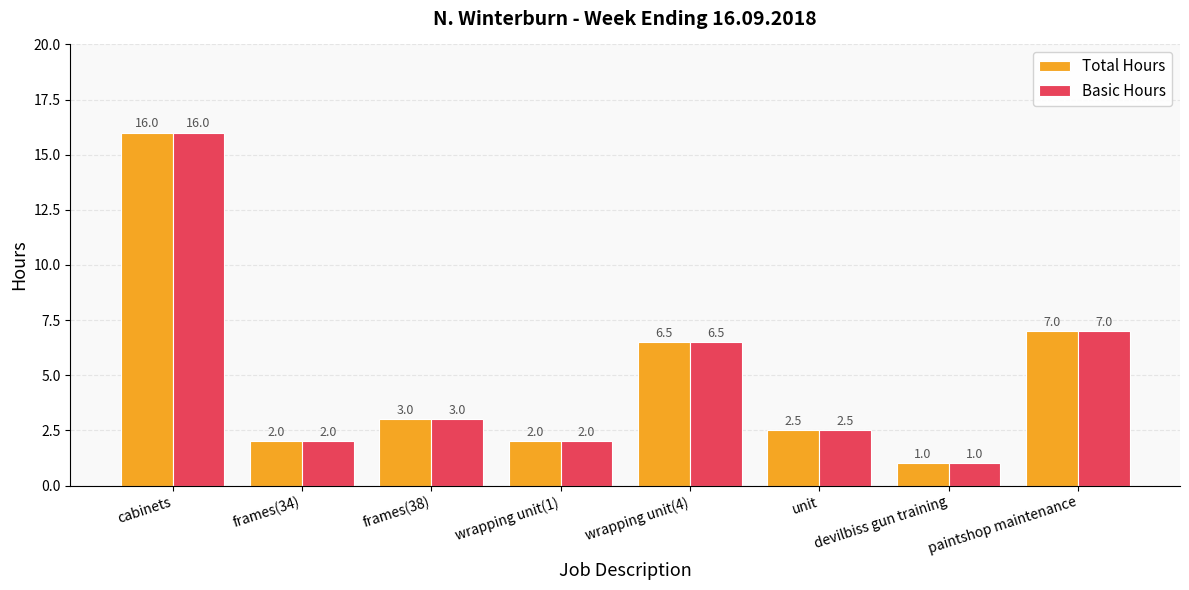

At which category is the sum across all series the highest?

cabinets